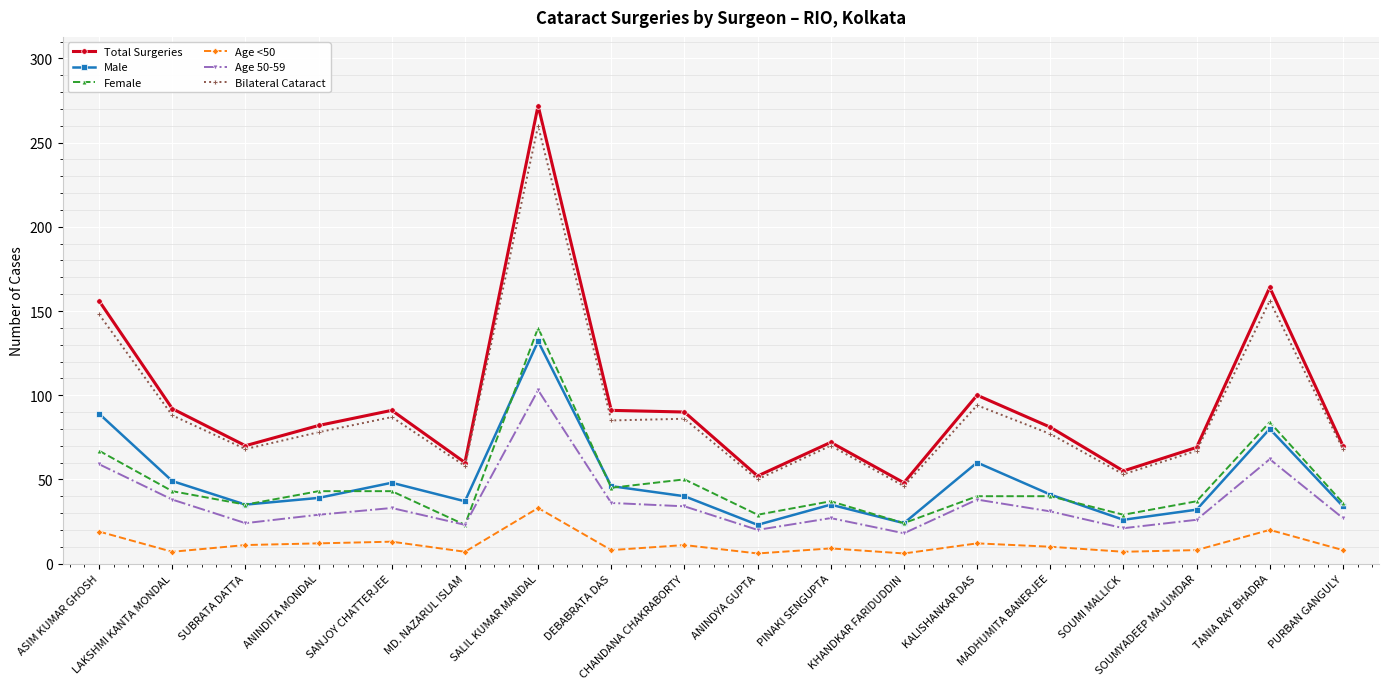

Between SANJOY CHATTERJEE and MD. NAZARUL ISLAM, which series saw the biggest shift?

Total Surgeries